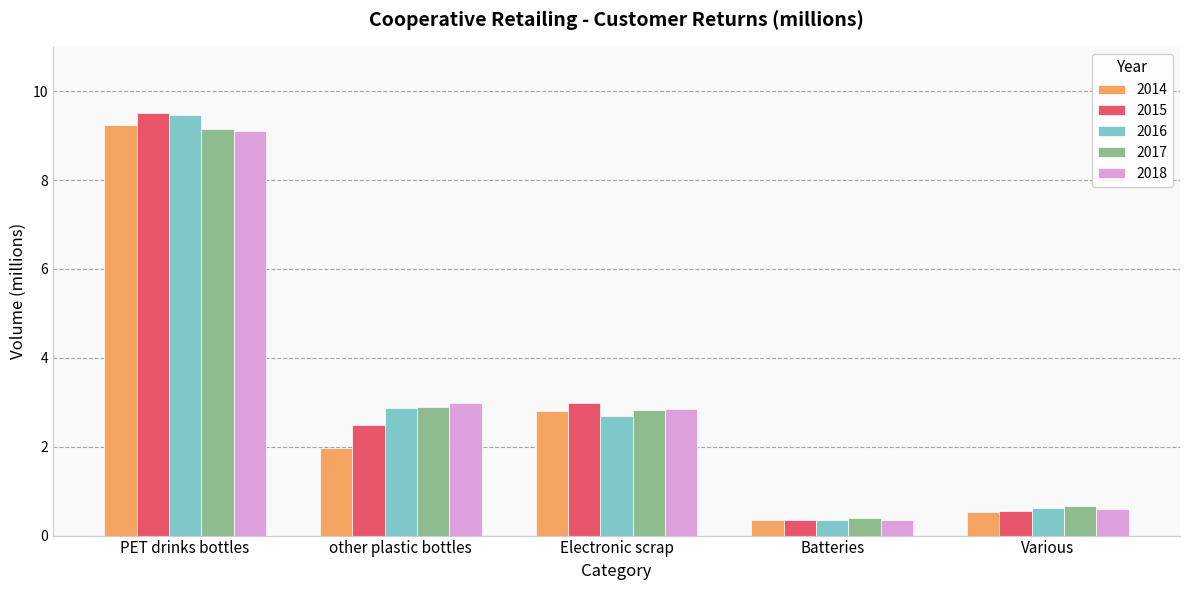

The 2018 series shows 5.1 at Electronic scrap. True or false?

False